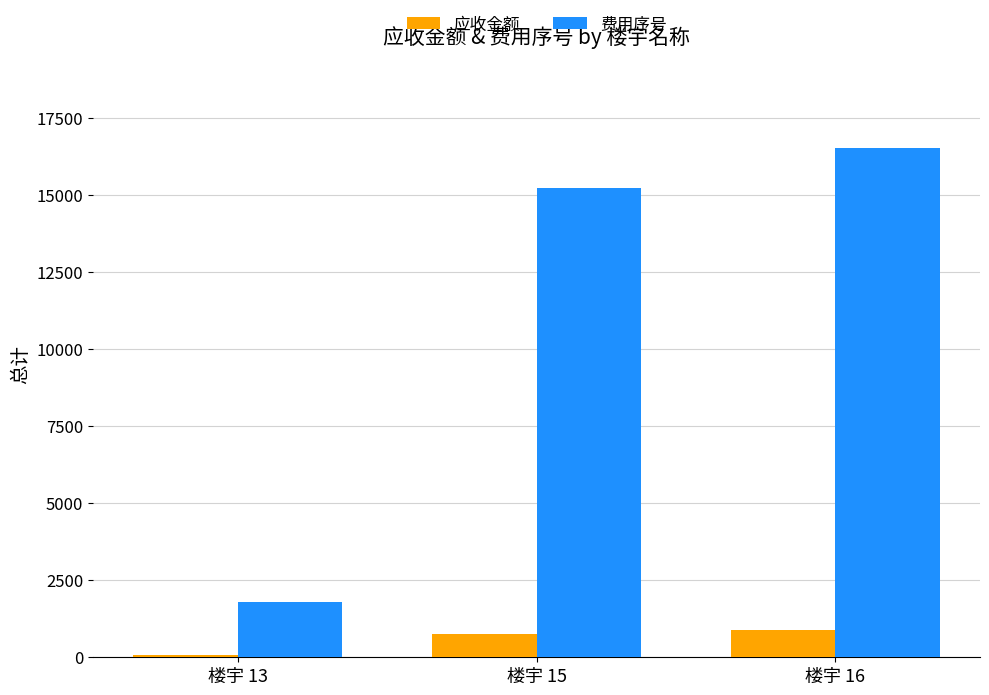

Reading left to right, extract all data points from this chart.

应收金额: 楼宇 13=75	楼宇 15=750	楼宇 16=875
费用序号: 楼宇 13=1797	楼宇 15=15216	楼宇 16=16524